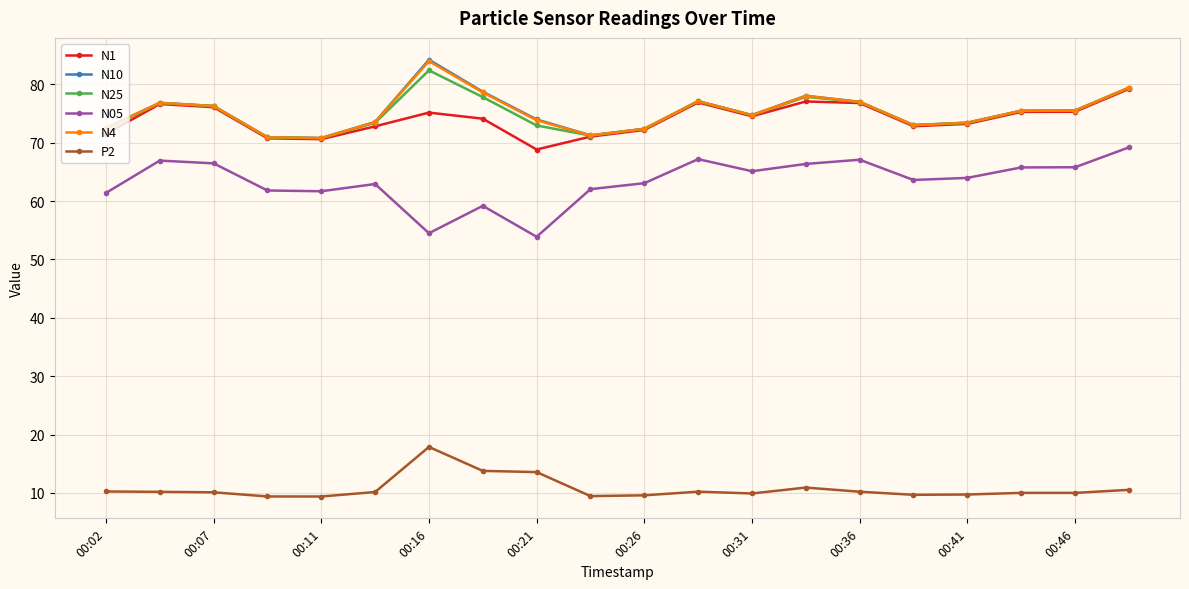

What is the maximum value shown in the chart?

84.2